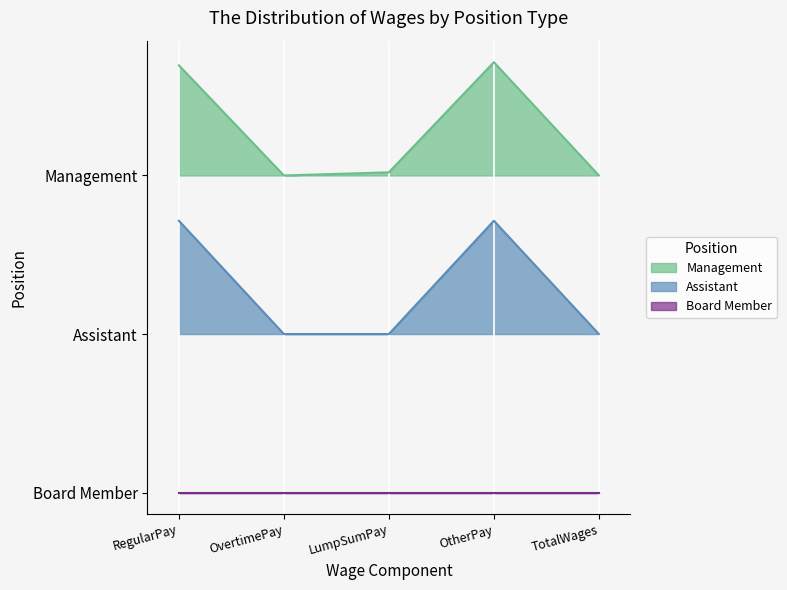

Between OtherPay and TotalWages, which is larger?

OtherPay